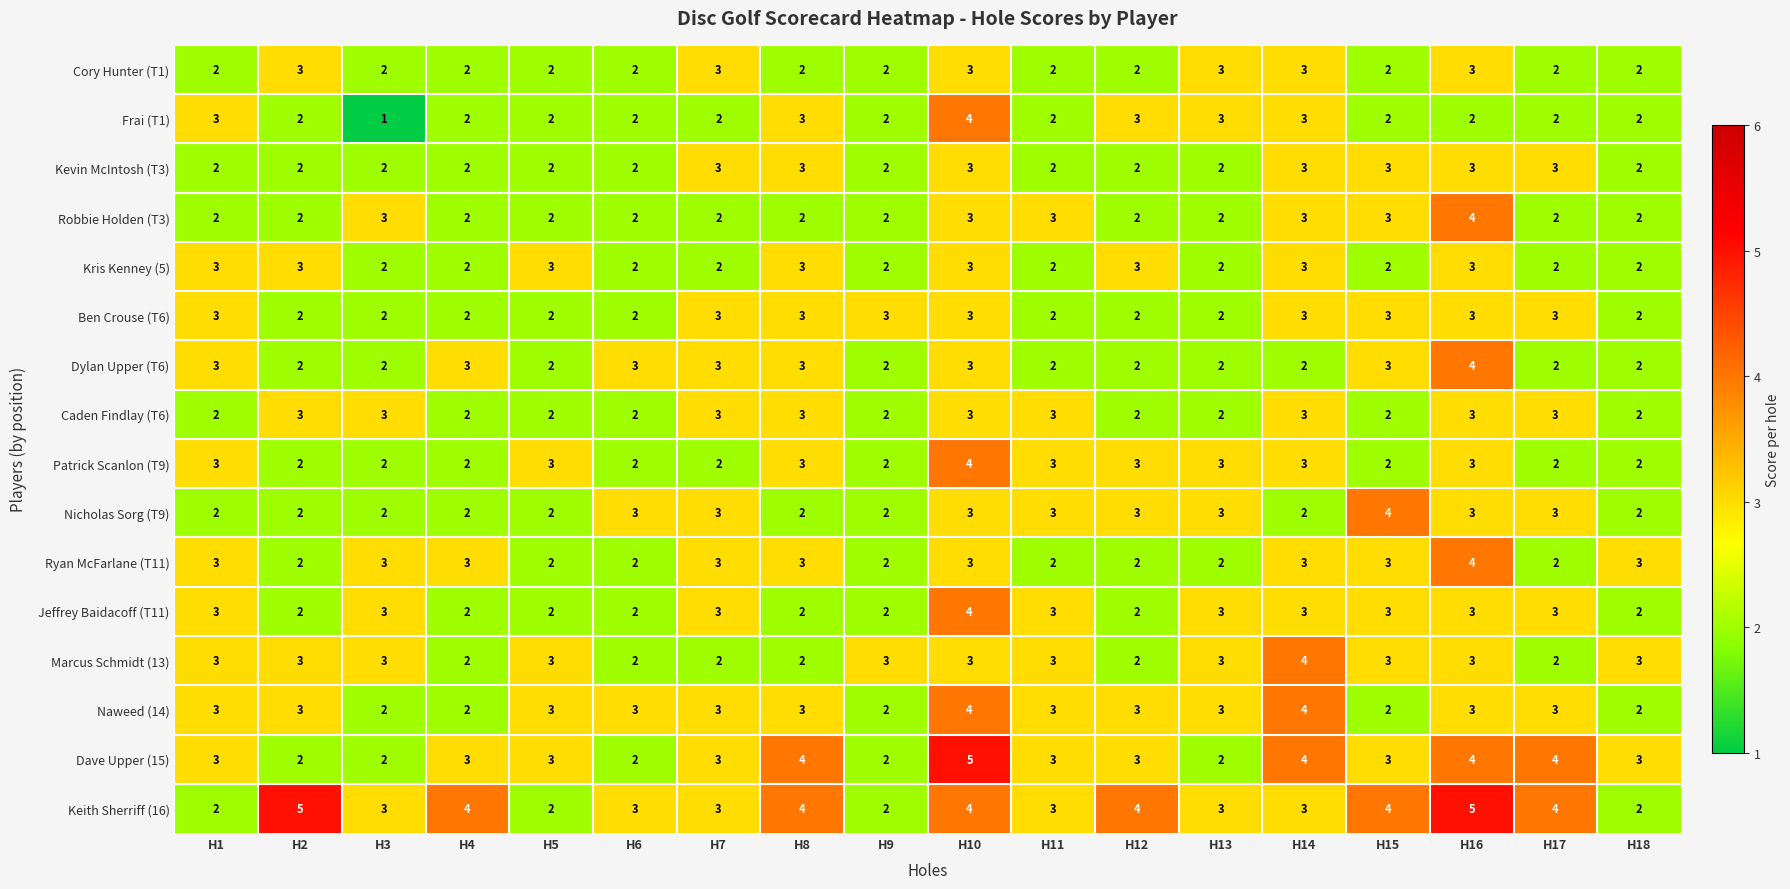

What is the greatest value displayed?

5